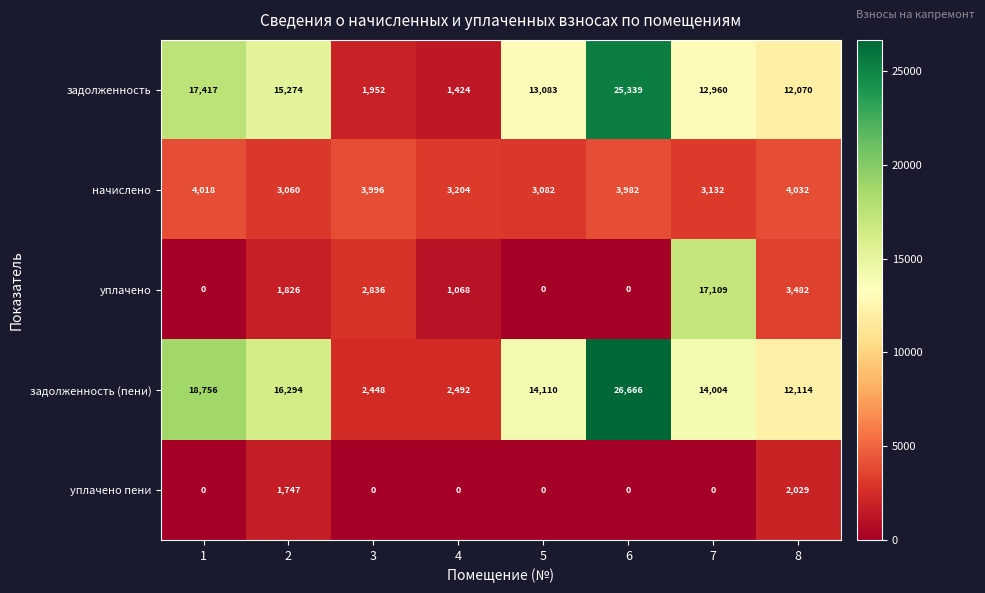

At how many categories does at least one series exceed 12065?

6